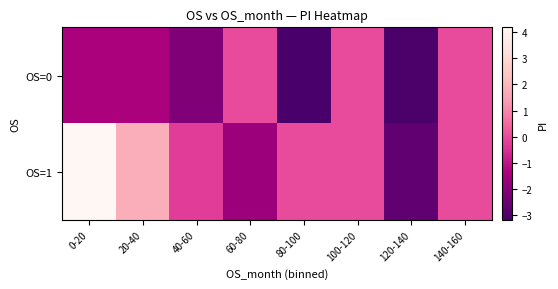

Reading left to right, extract all data points from this chart.

OS=0: 0-20=-1.4	20-40=-1.4	40-60=-2.1	60-80=0.0	80-100=-3.2	100-120=0.0	120-140=-3.1	140-160=0.0
OS=1: 0-20=4.2	20-40=1.8	40-60=-0.3	60-80=-1.6	80-100=0.0	100-120=0.0	120-140=-2.7	140-160=0.0